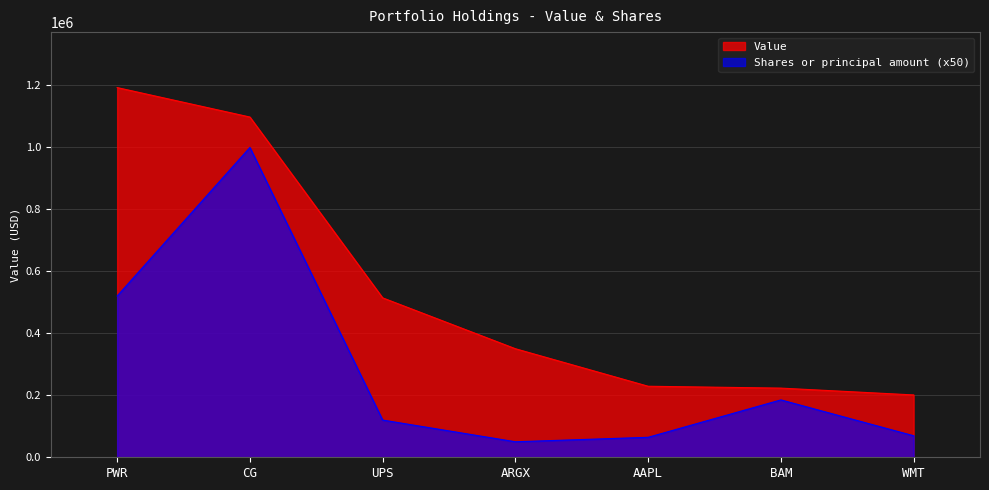

What position from the left is CG?

2